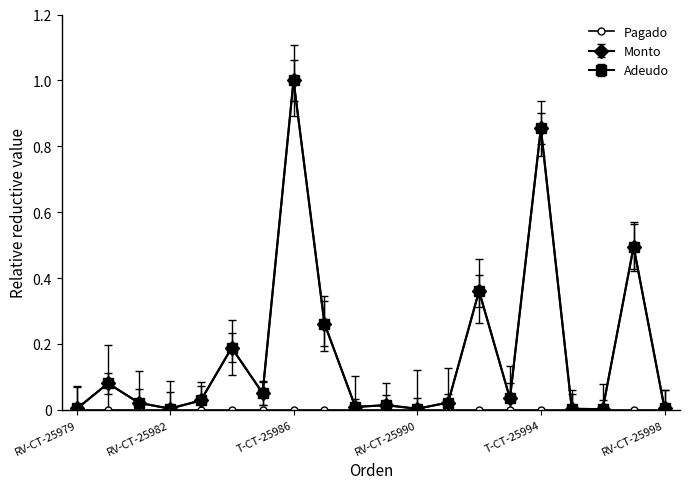

At which category does Monto reach its first local valley?

RV-CT-25982